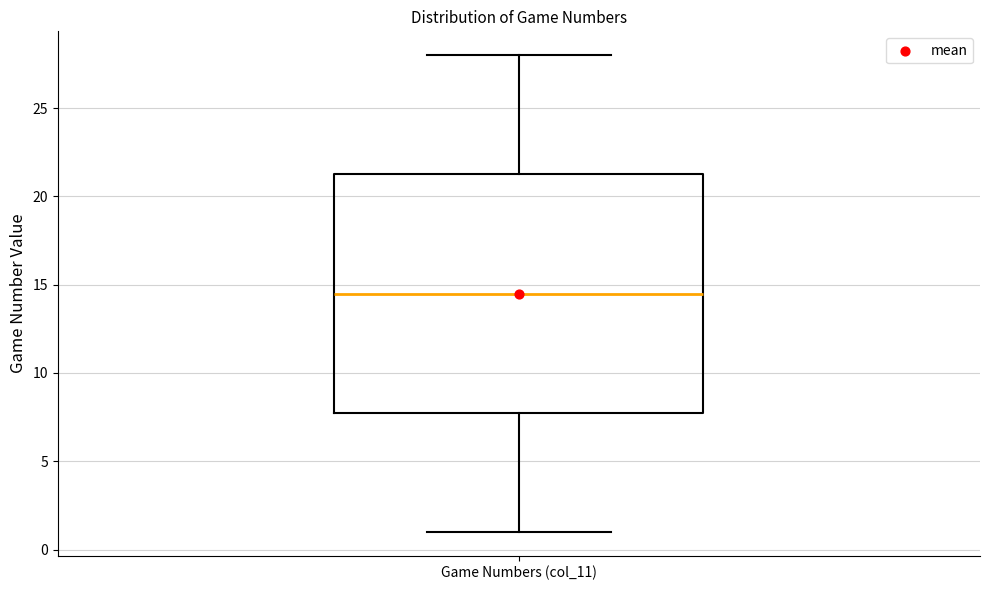

Transcribe this box plot: give where the median line is, the range the box spans, and where the two whiskers end, as read against the y-axis. The values are not printed on the chart, so give them approximately, as read against the axis.

median 14.5, box 8.0 to 21.5, whiskers 1.0 to 28.0